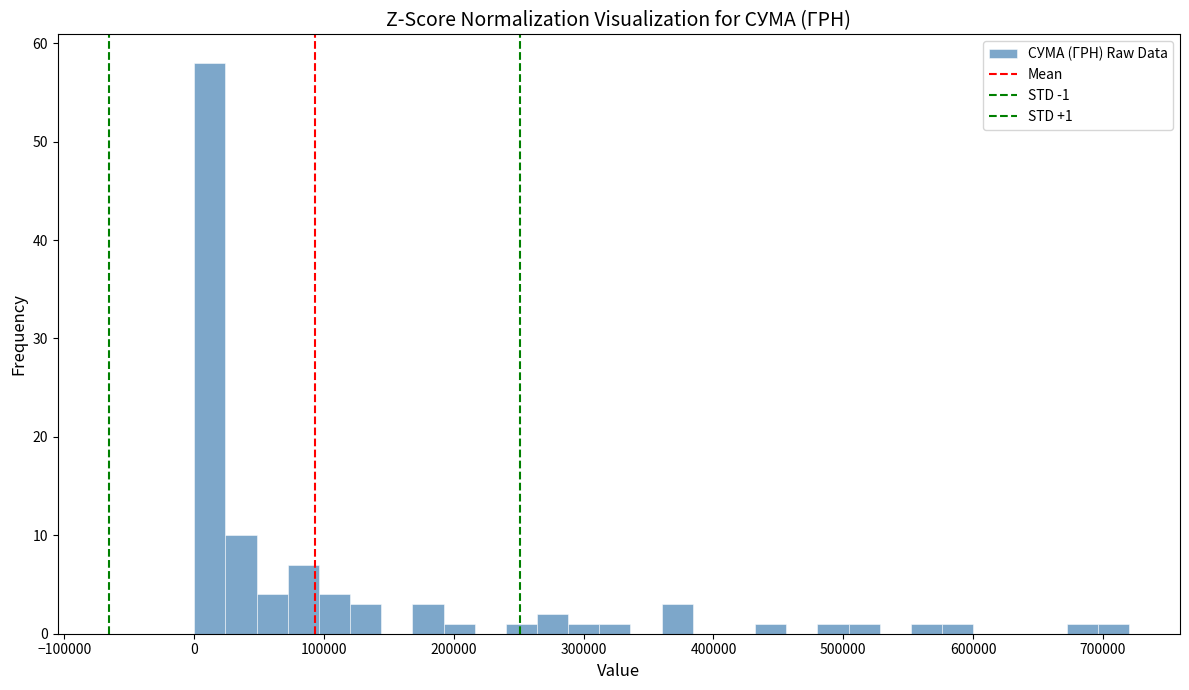

Read against the x-axis, roughly where is the centre of the tallest bar?

10000